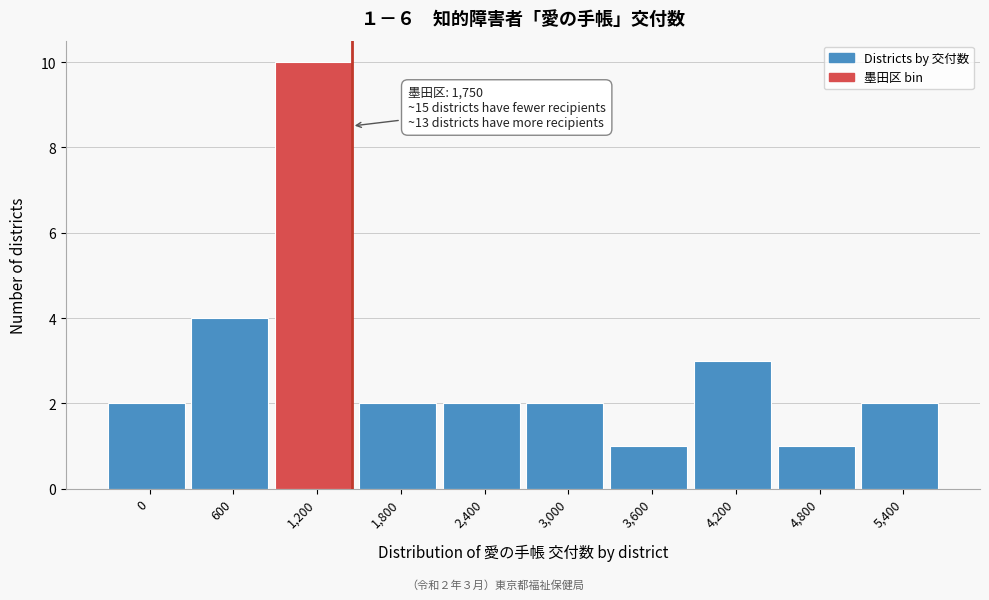

Reading right to left, extract all data points from this chart.

5,400=2	4,800=1	4,200=3	3,600=1	3,000=2	2,400=2	1,800=2	1,200=10	600=4	0=2